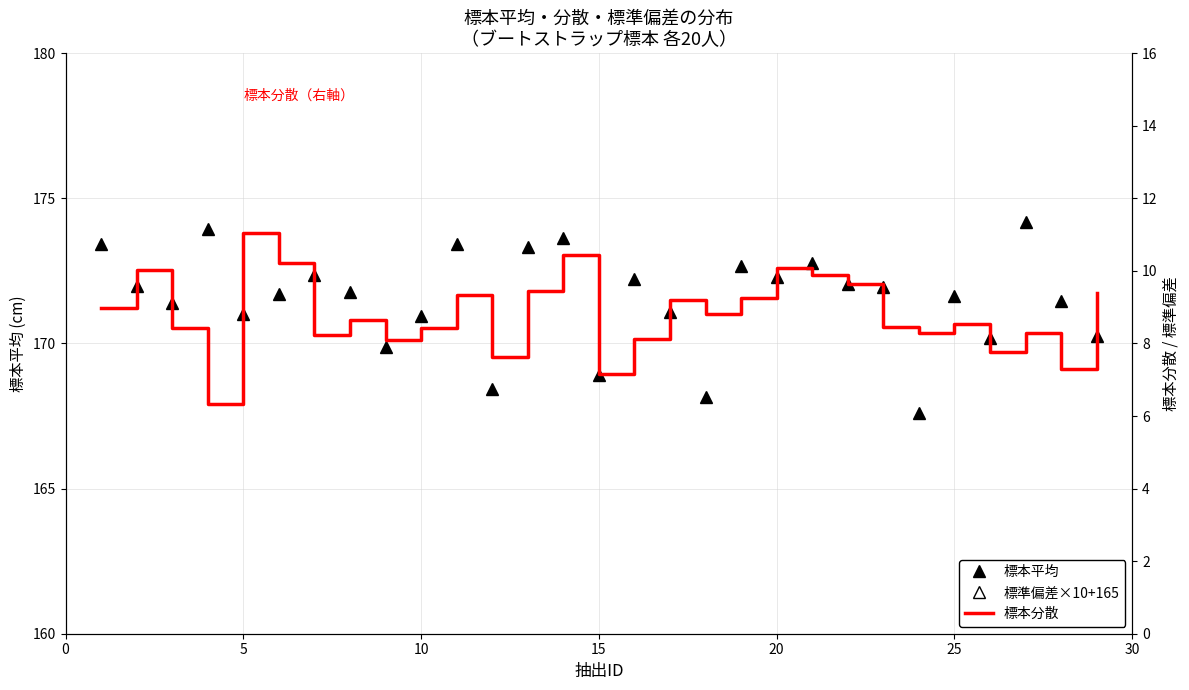

True or false: 標本分散 and 標本平均 intersect in this chart.

False